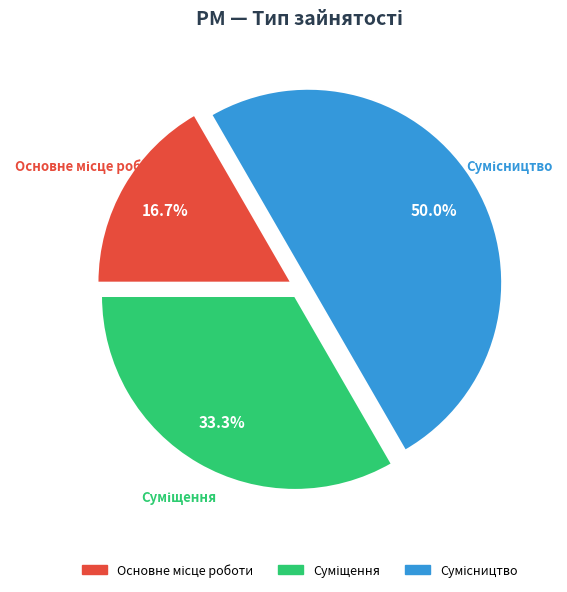

True or false: Сумісництво accounts for 61% of the total.

False